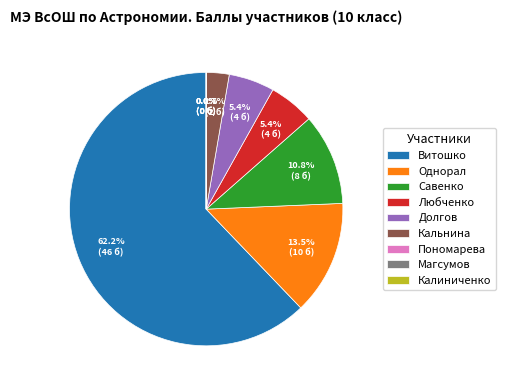

To the nearest percent, what is the average slice percentage?

11%